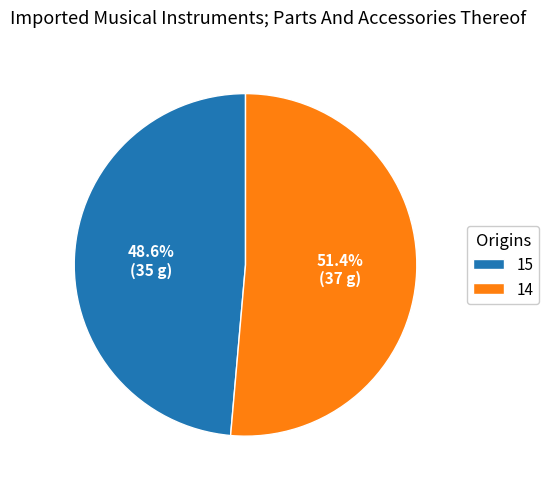

What is the smallest slice in the pie chart?

15